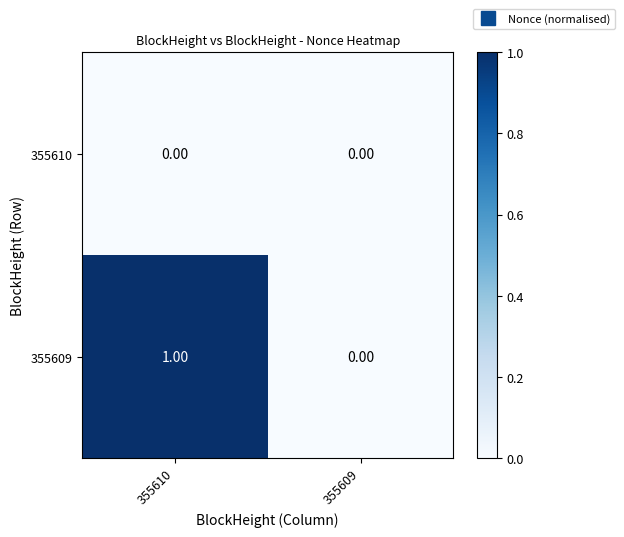

Rank the series by their maximum value, from highest to lowest.

355609, 355610